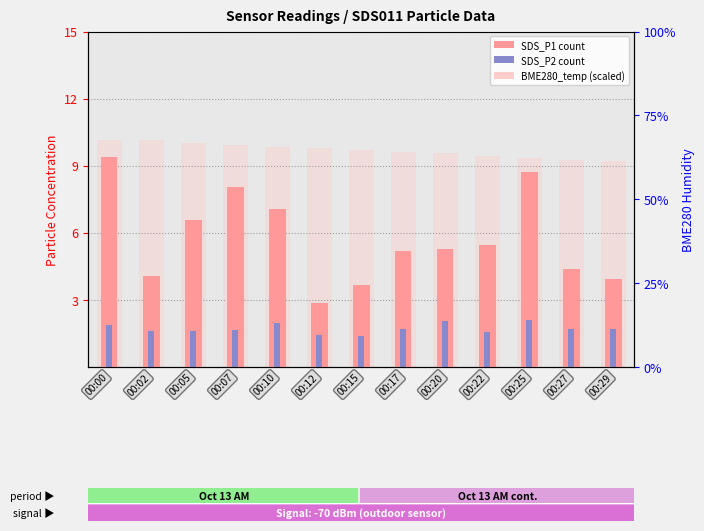

Reading left to right, transcribe all the data shown in this chart.

SDS_P1 (P1 count): 9.4	4.0	6.6	8.1	7.1	2.9	3.7	5.2	5.3	5.5	8.7	4.4	3.9
SDS_P2 (P2 count): 1.9	1.6	1.6	1.6	1.9	1.4	1.4	1.7	2.0	1.6	2.1	1.7	1.7
BME280_temp (scaled): 10.2	10.1	10.0	9.9	9.9	9.8	9.7	9.6	9.6	9.4	9.3	9.3	9.2